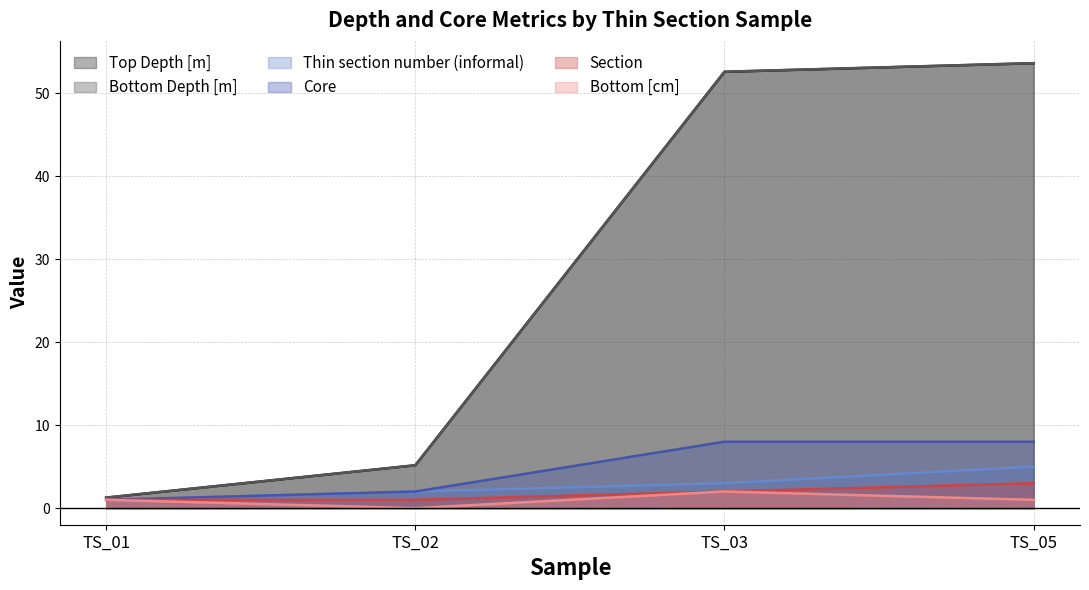

What is the difference between the maximum and minimum values in the Top Depth [m] series?

52.3